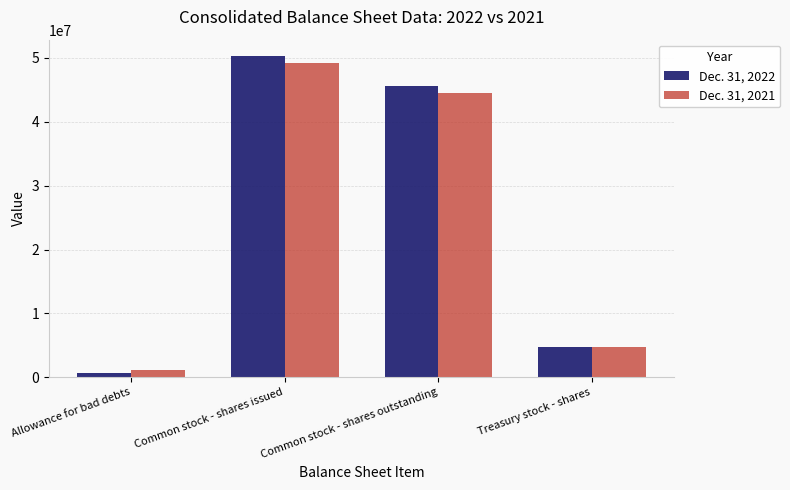

Which label corresponds to the largest value in the chart?

Common stock - shares issued